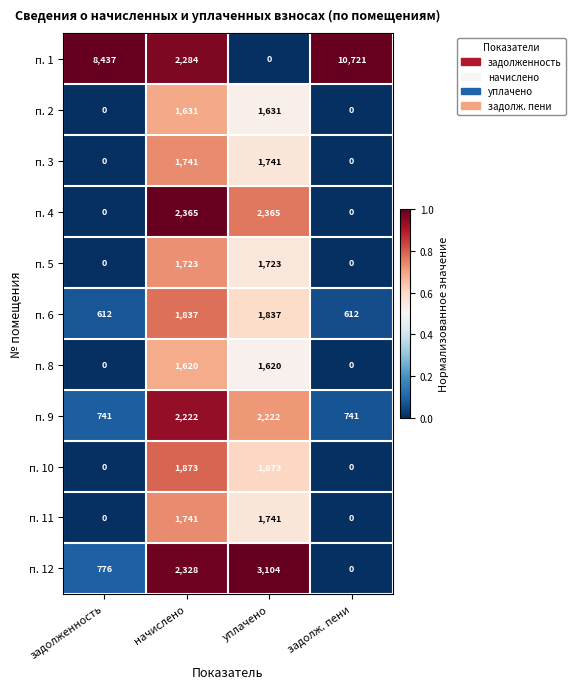

The value of п. 3 at уплачено is 577. True or false?

False